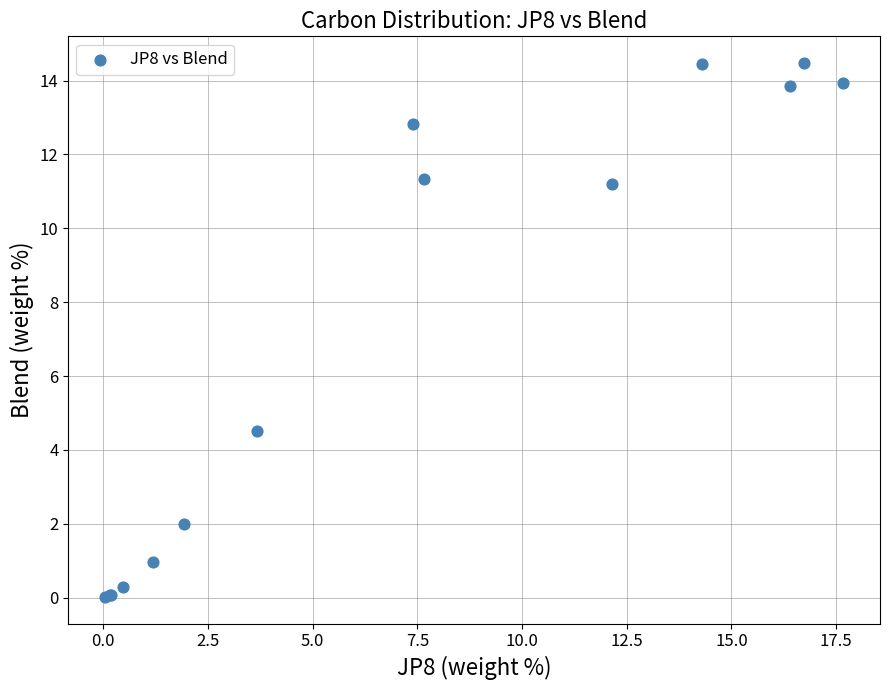

What Y value in the scatter plot is closest to 7?

4.5